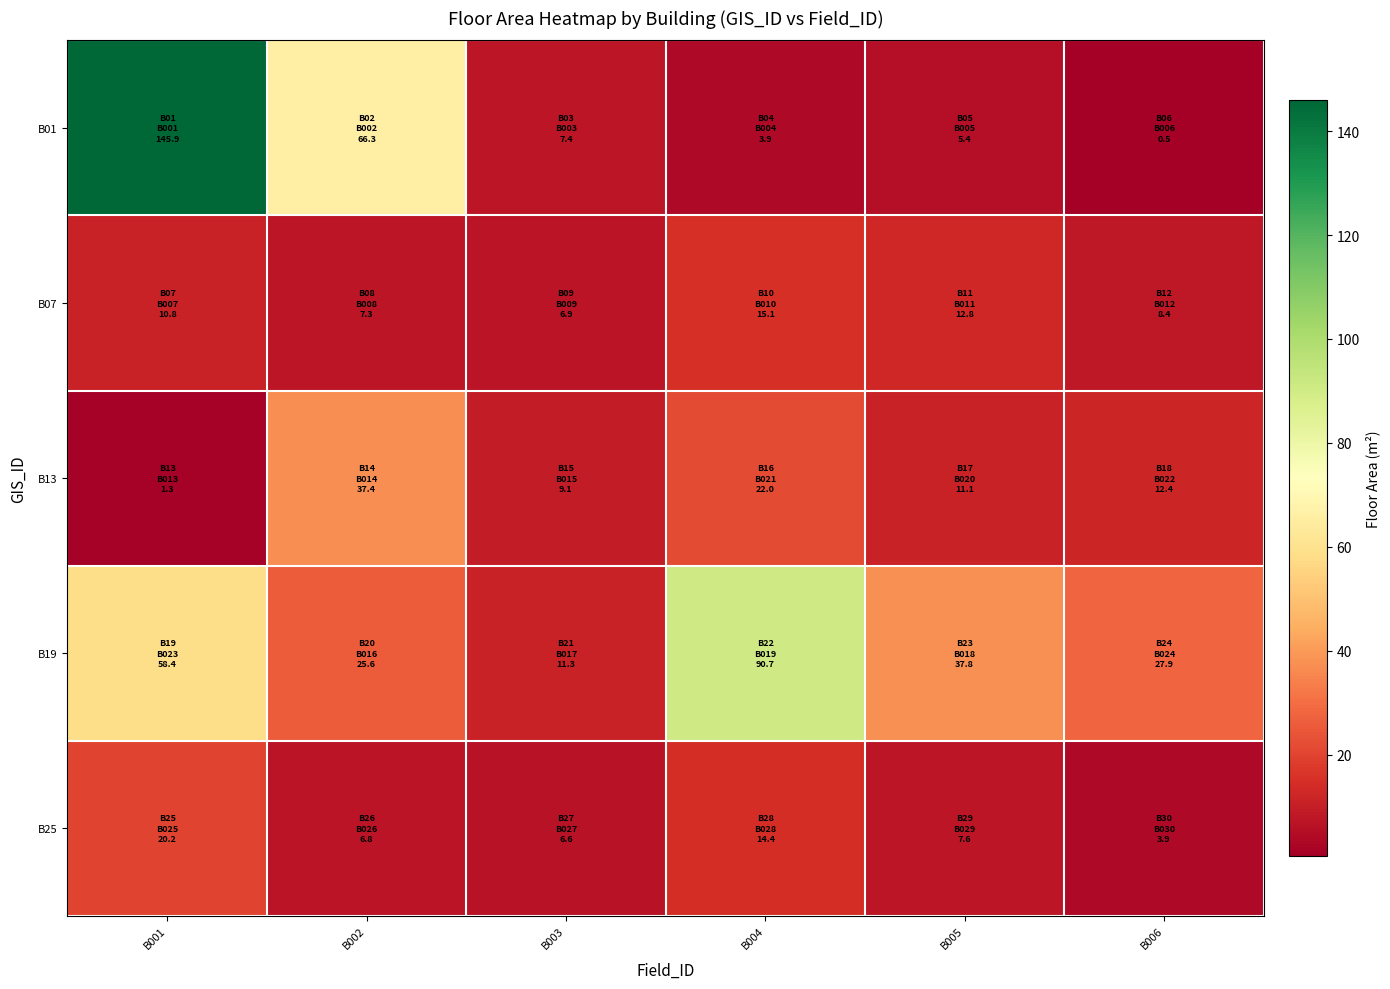

Between B001 and B004, which series saw the biggest shift?

B01